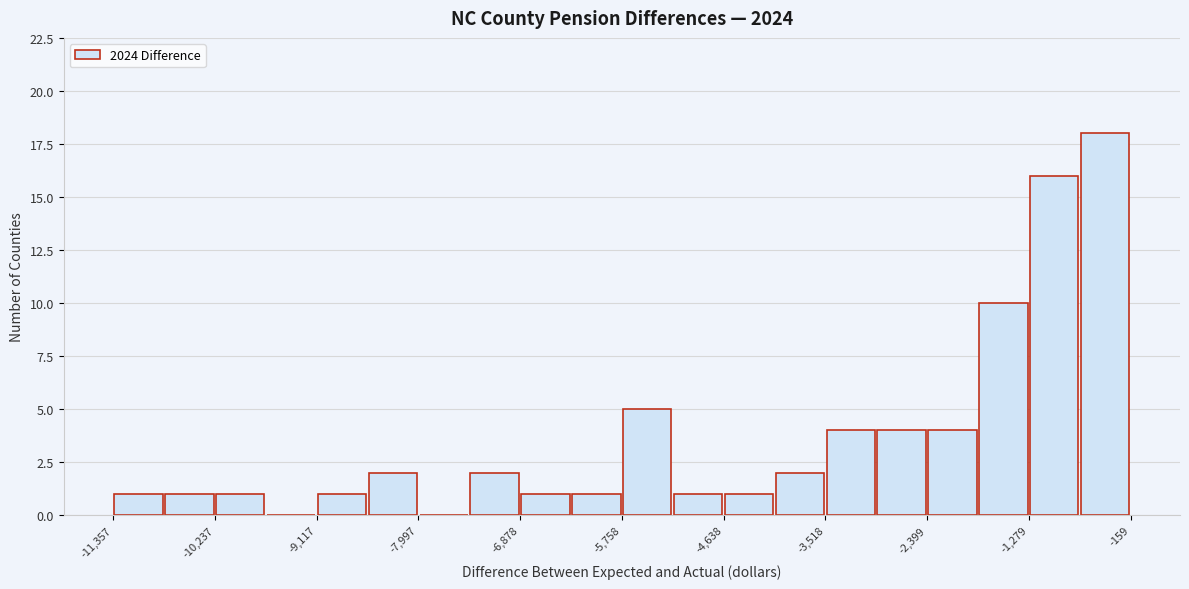

Around what value on the x-axis is the tallest bar? Give the approximate position of its centre, as read against the axis.

-400